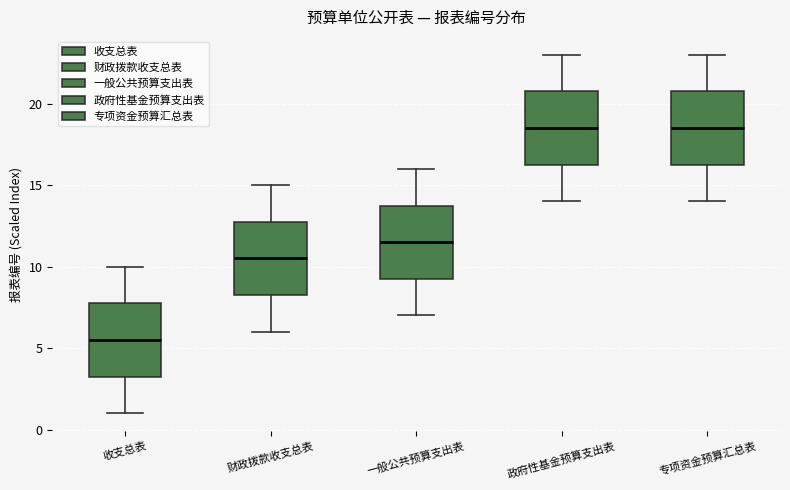

Which box's median line is the lowest?

收支总表